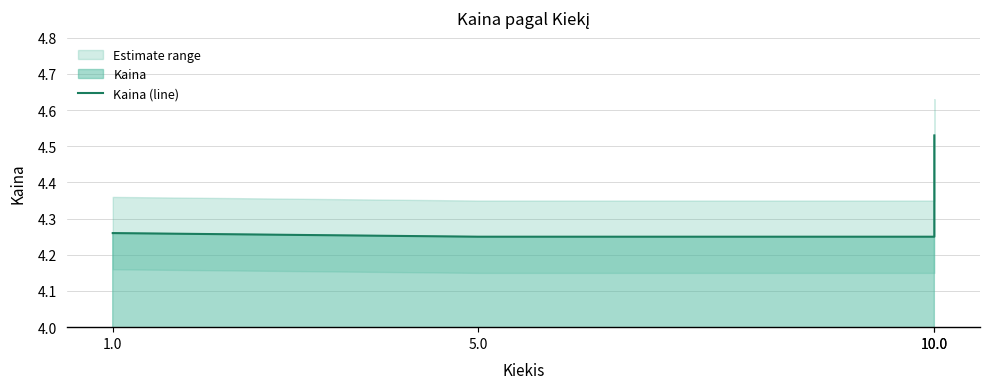

Which category has the highest value across all series?

10.0